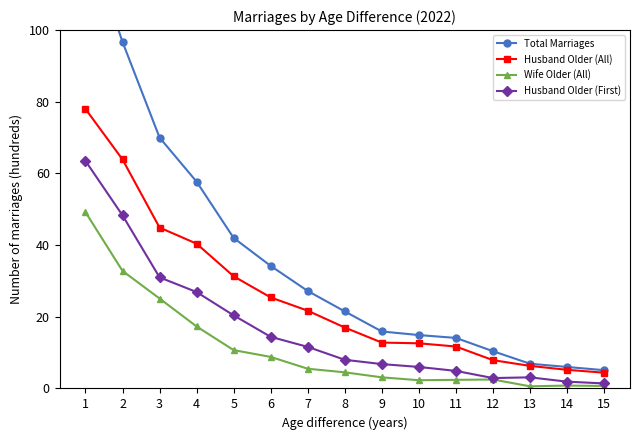

At which label is Wife Older (All) closest to 24?

3